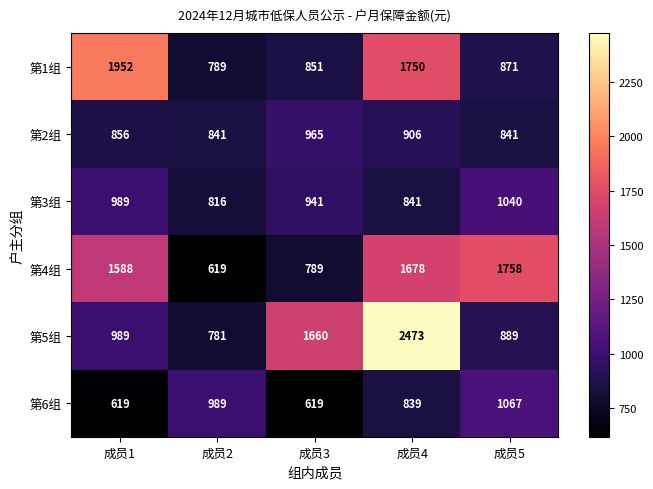

Between 成员1 and 成员5, which series saw the biggest shift?

第1组